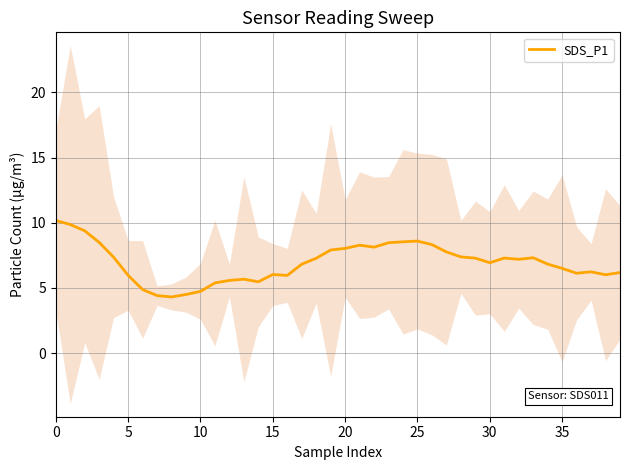

Does the chart display data point markers on the line(s)?

No